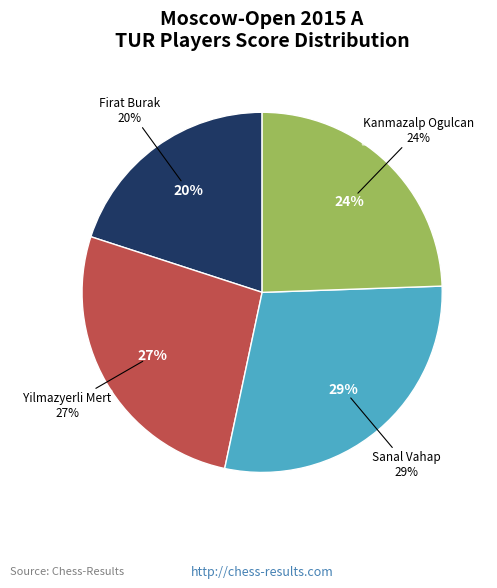

Count the number of slices in the pie.

4